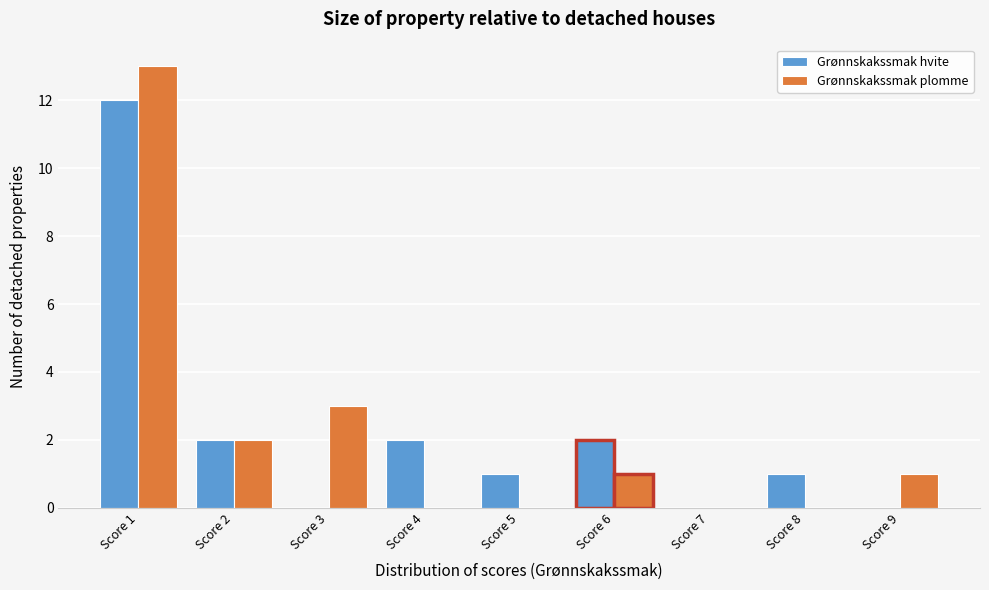

Reading left to right, what are all the values shown in this chart?

Grønnskakssmak hvite: Score 1=12	Score 2=2	Score 3=0	Score 4=2	Score 5=1	Score 6=2	Score 7=0	Score 8=1	Score 9=0
Grønnskakssmak plomme: Score 1=13	Score 2=2	Score 3=3	Score 4=0	Score 5=0	Score 6=1	Score 7=0	Score 8=0	Score 9=1